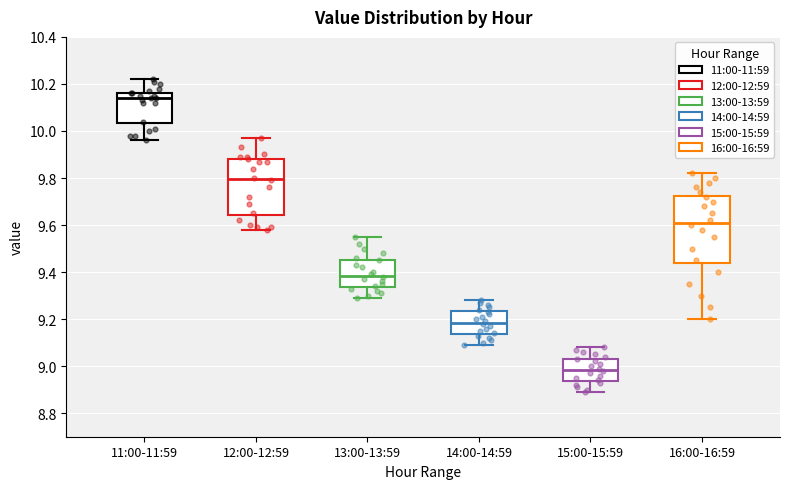

Which box is the tallest, from its lower edge to its upper edge?

16:00-16:59